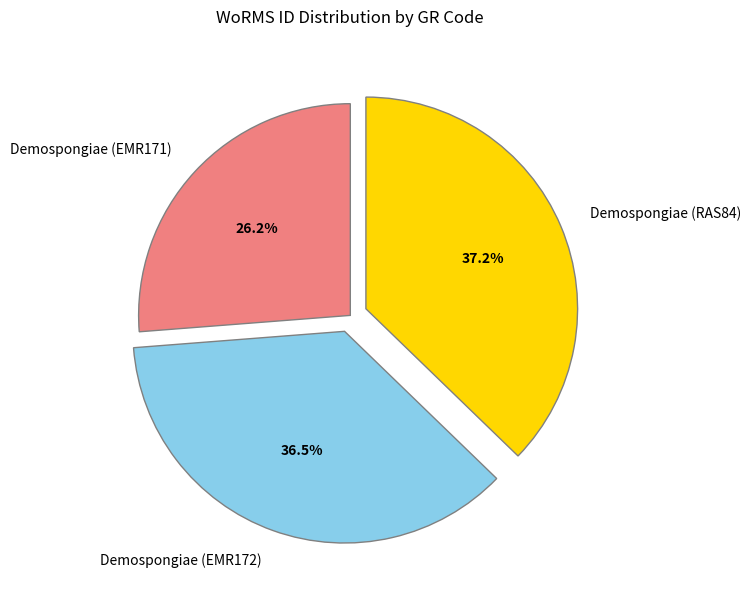

Does any single category account for the majority?

No